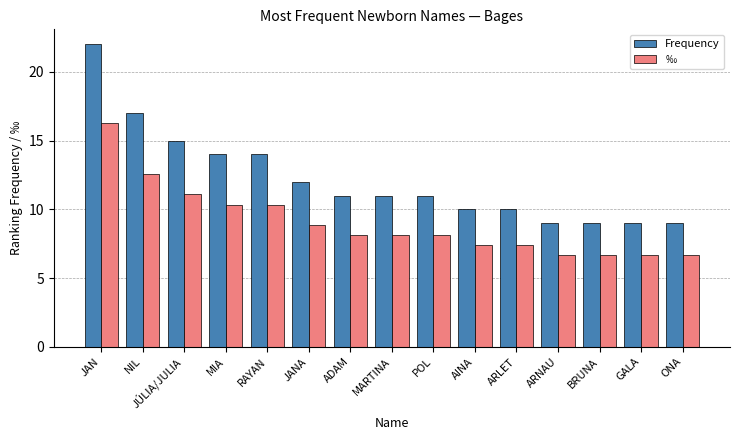

What is the value of the Frequency bar at the 14th from the left?

9.0